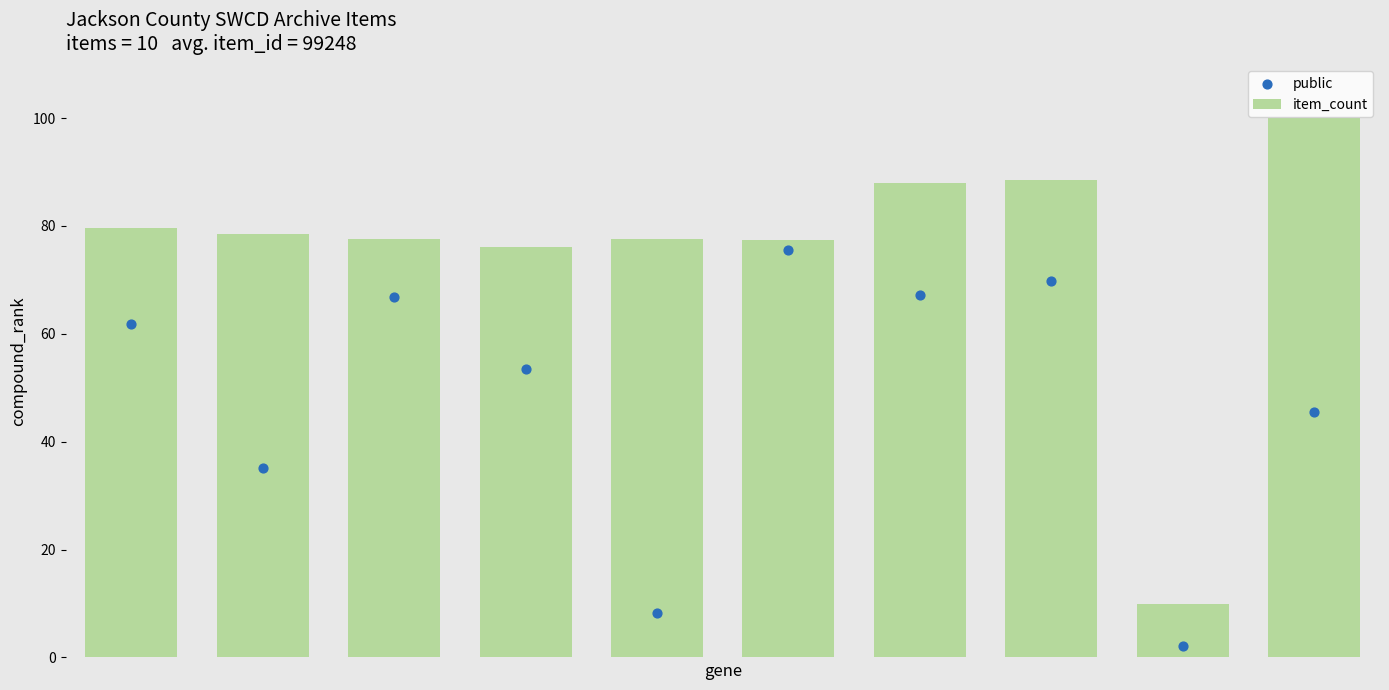

What are all the series names shown in the legend?

item_count, public